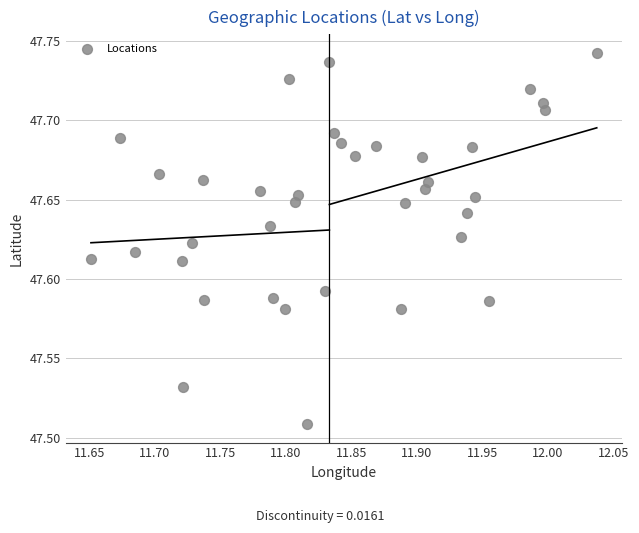

What is the range of X values (max minus min)?

0.4